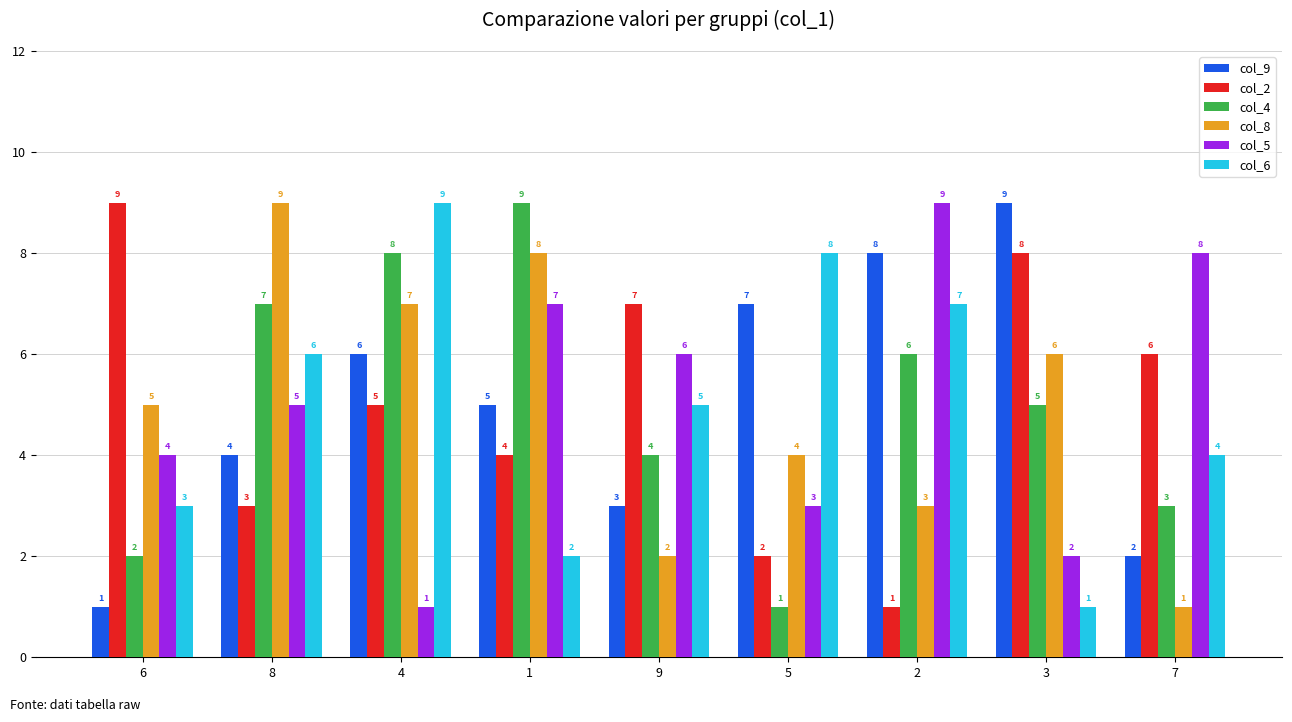

How many col_5 values are between 3 and 7?

5